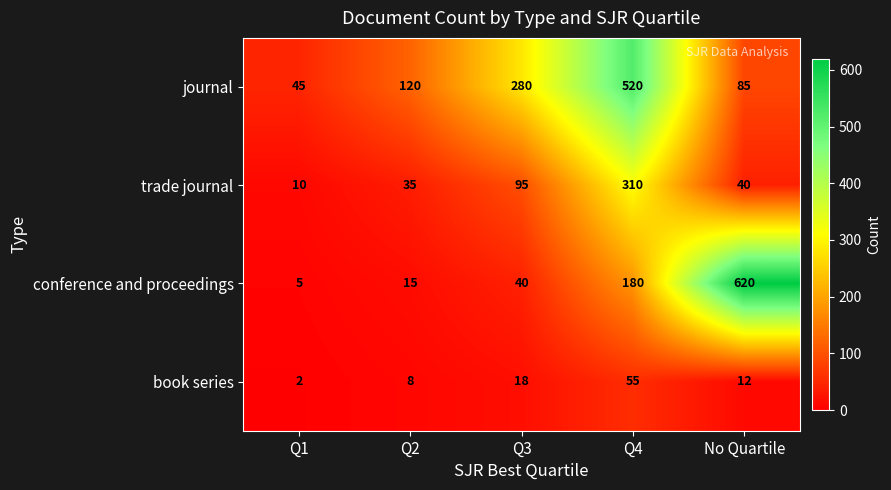

List the series in order of their peak value, lowest first.

book series, trade journal, journal, conference and proceedings